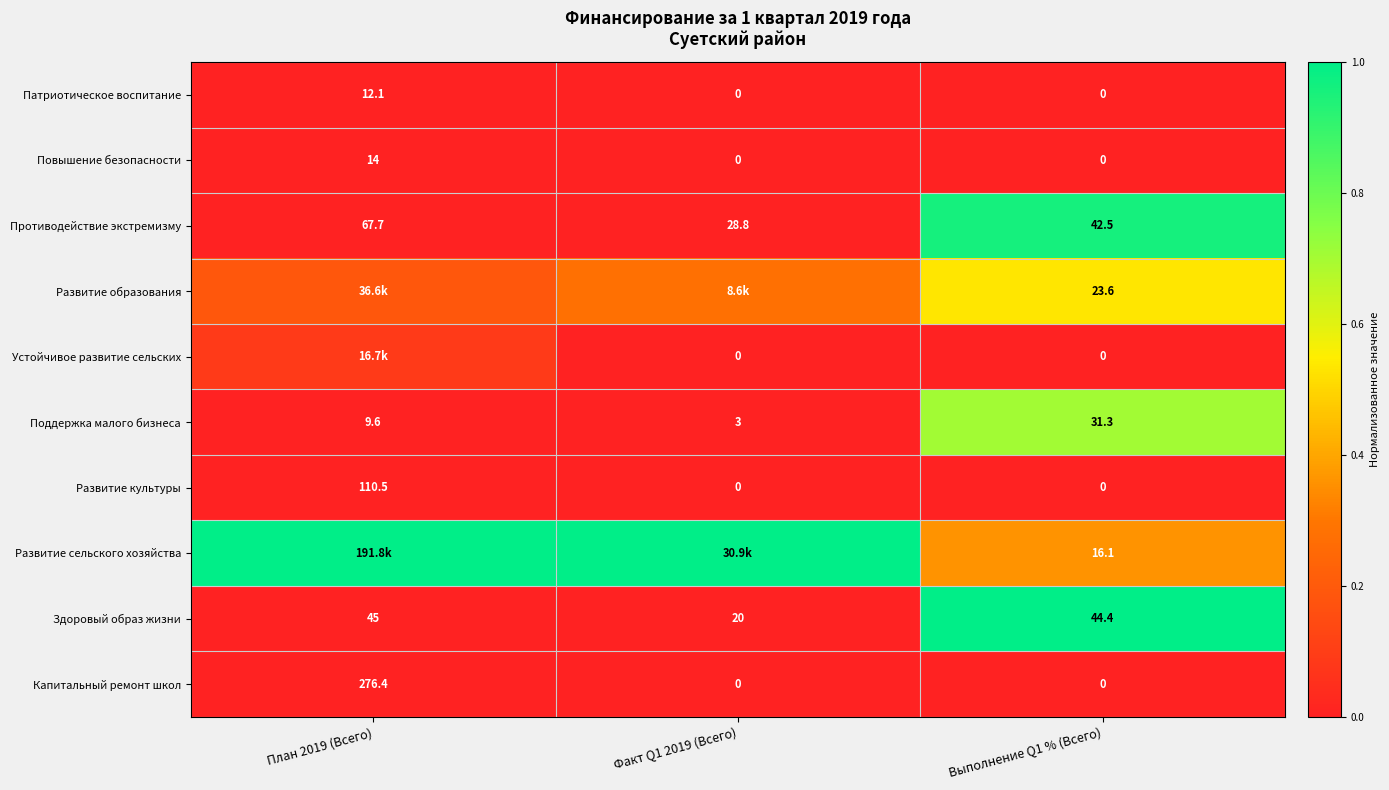

Is the value of Повышение безопасности at Факт Q1 2019 (Всего) greater than the value of Поддержка малого бизнеса at Выполнение Q1 % (Всего)?

No